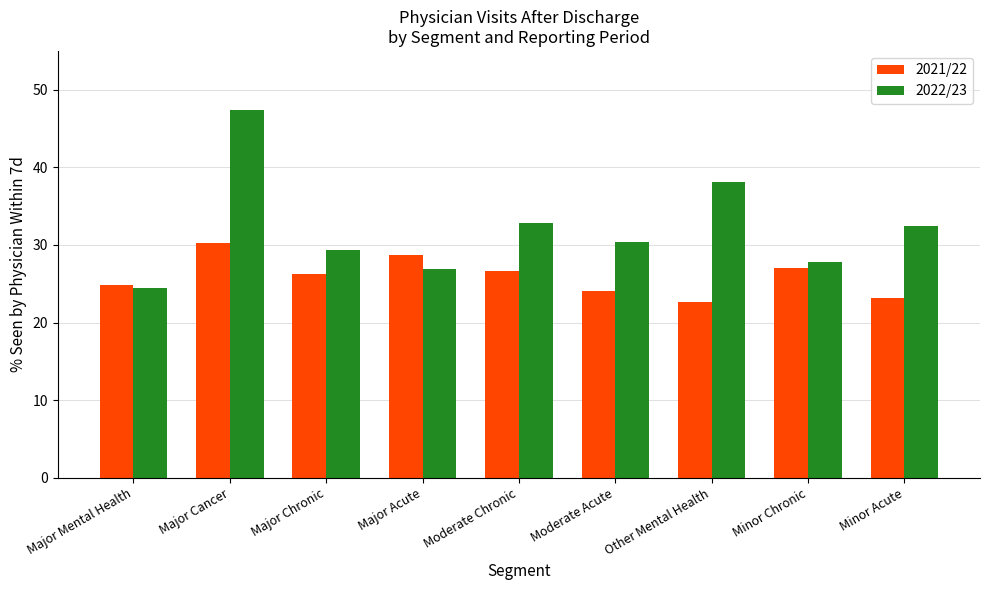

Which series has the largest total across all categories?

2022/23